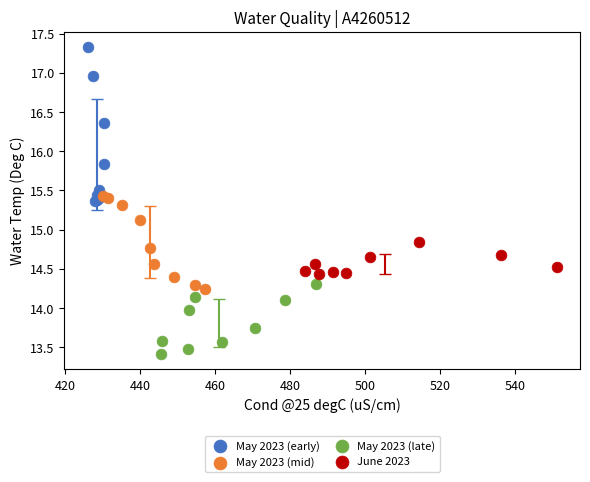

Which series has the widest spread of Y values?

May 2023 (early)